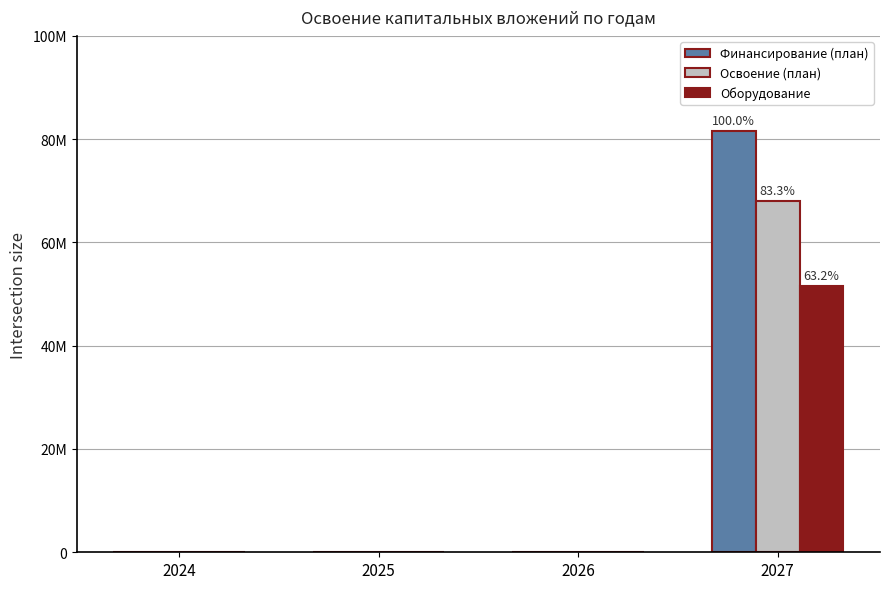

Is the value of Финансирование (план) at 2024 greater than the value of Оборудование at 2024?

No